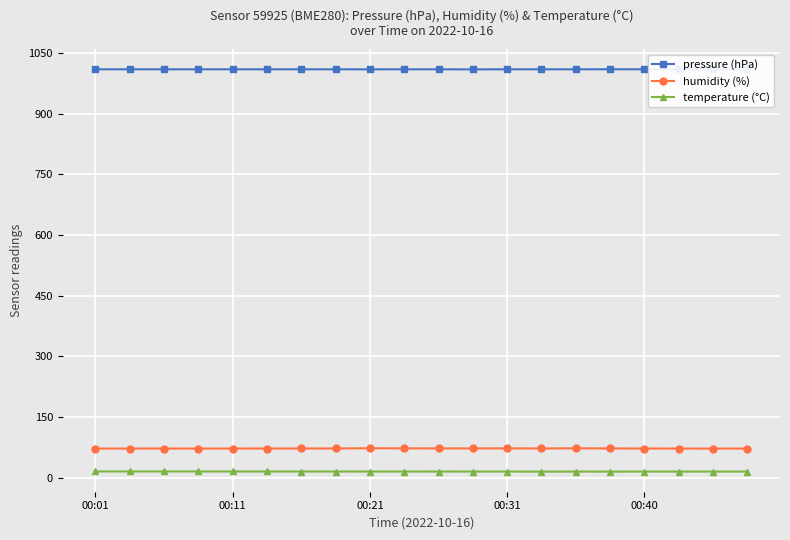

True or false: temperature (°C) has more than 0 points higher than both neighbors.

True